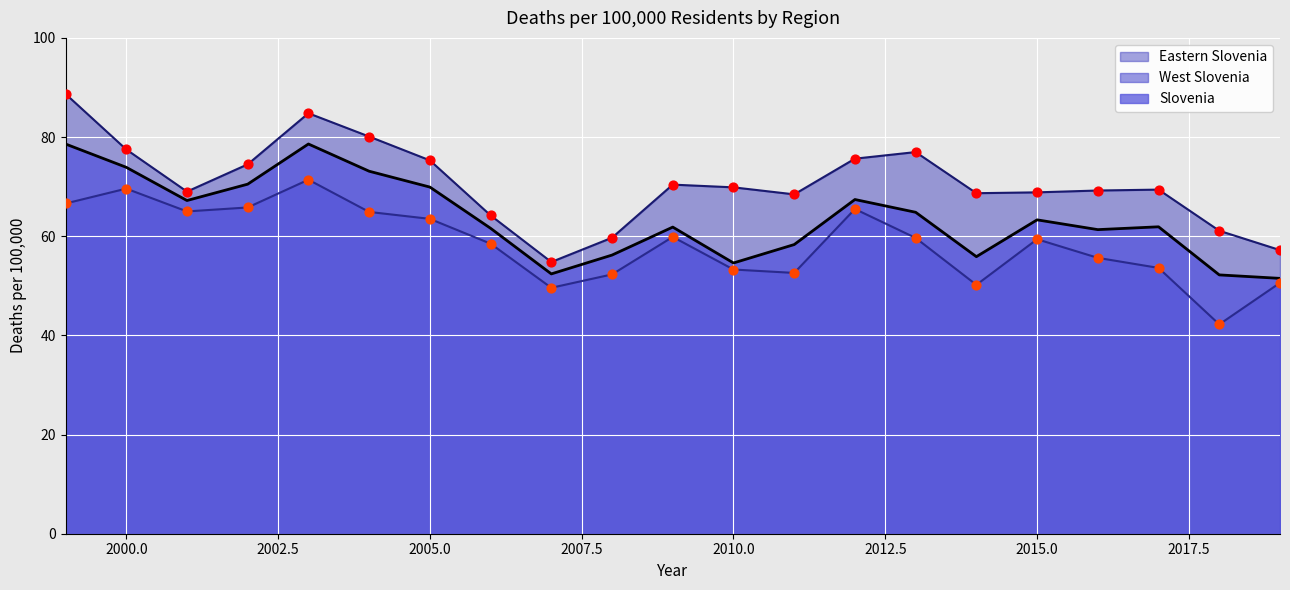

Which series has the largest total across all categories?

Eastern Slovenia